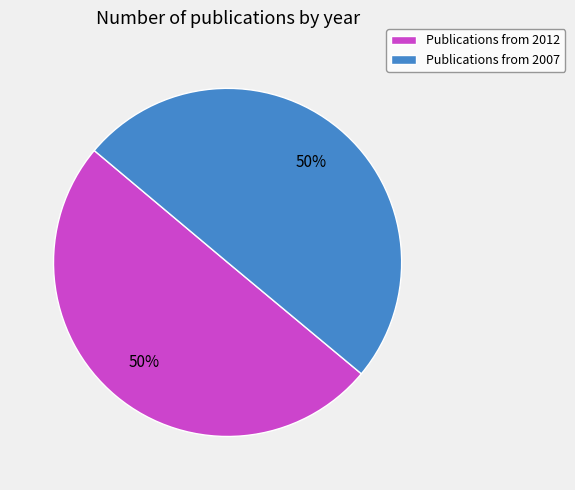

What percentage is the Publications from 2007 slice, to the nearest percent?

50%